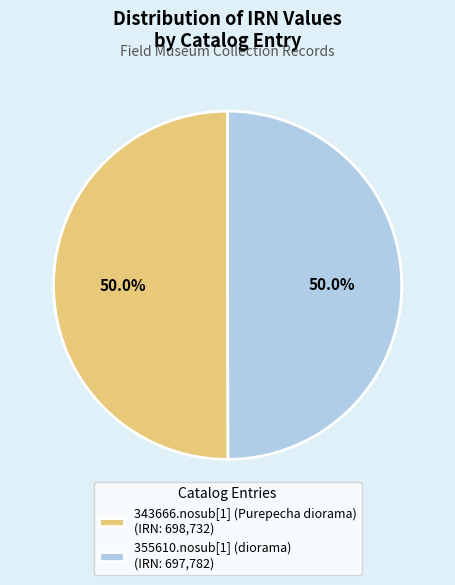

What percentage is NOT represented by 343666.nosub[1] (Purepecha diorama)?

50.0%